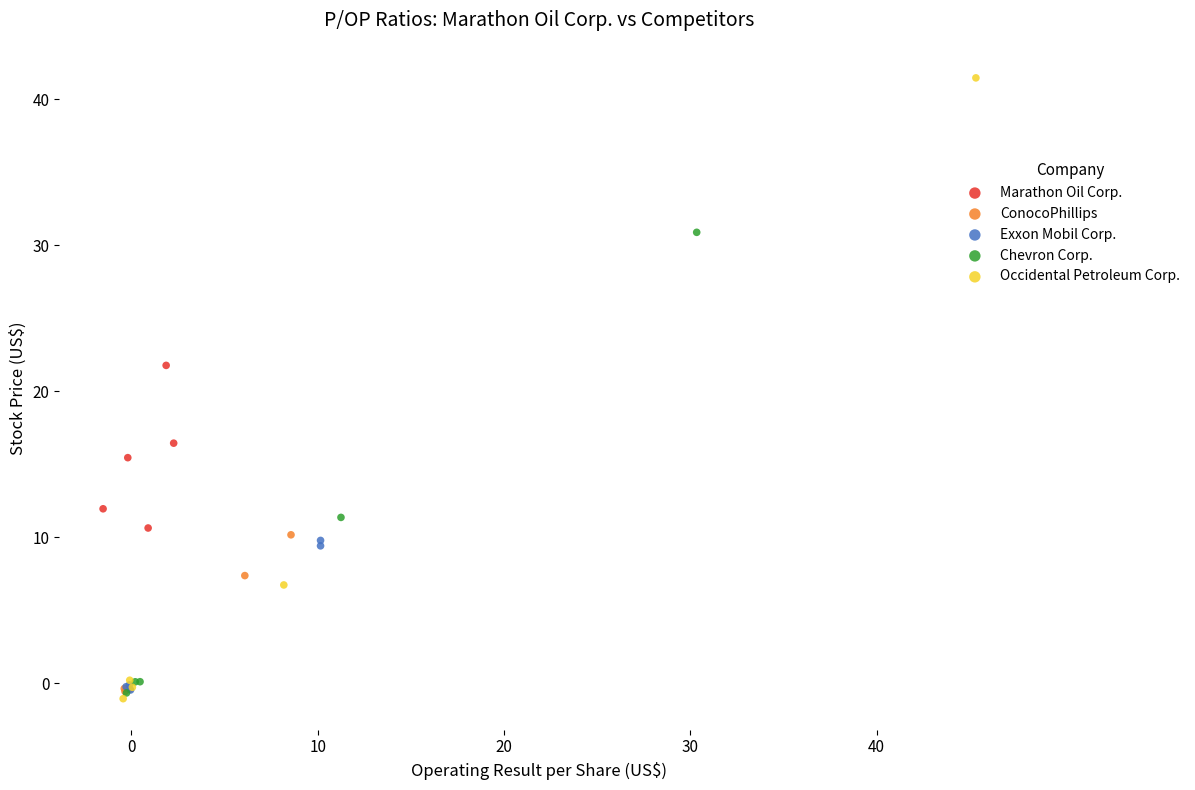

Which series contains the highest Y value?

Occidental Petroleum Corp.